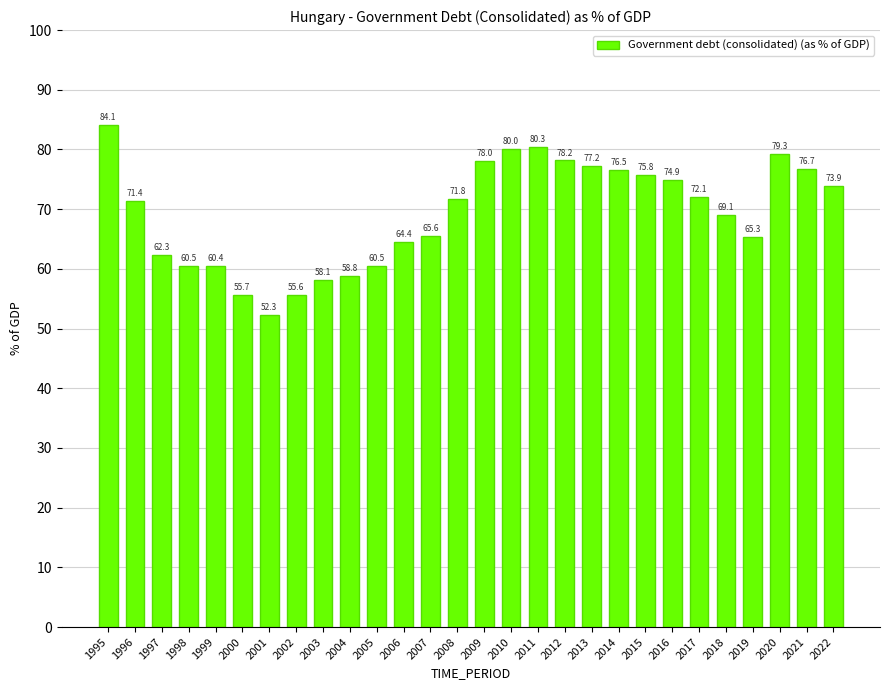

The value at 2019 is 37.2. True or false?

False